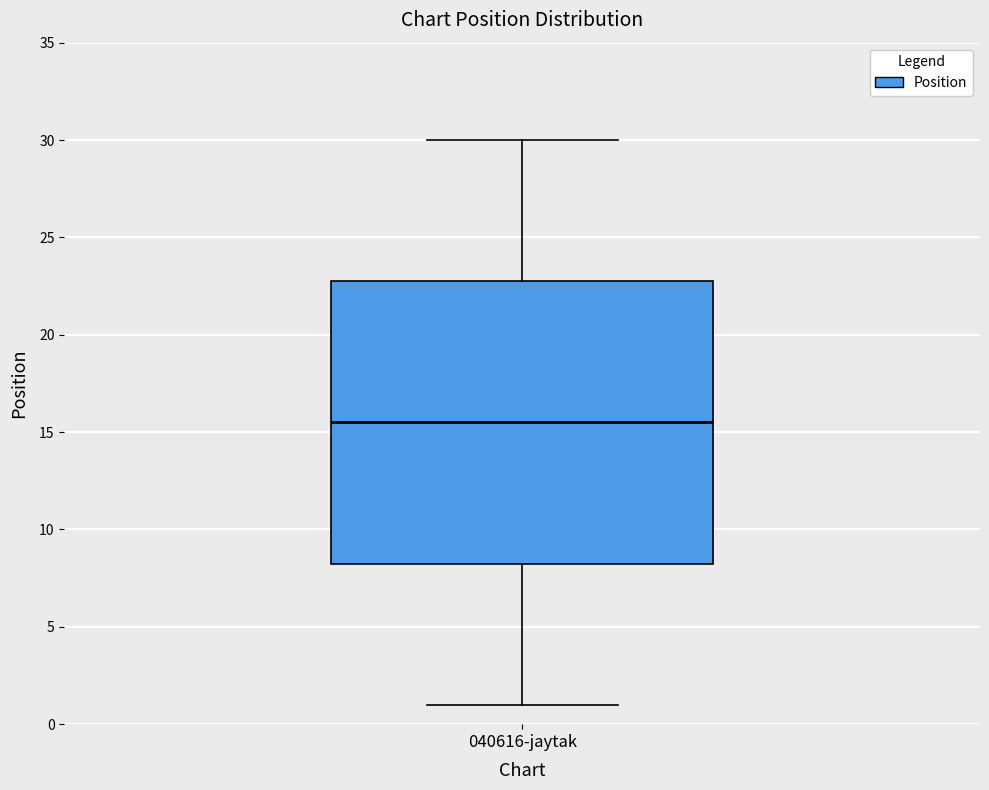

Transcribe this box plot: give where the median line is, the range the box spans, and where the two whiskers end, as read against the y-axis. The values are not printed on the chart, so give them approximately, as read against the axis.

median 15.5, box 8.5 to 23.0, whiskers 1.0 to 30.0